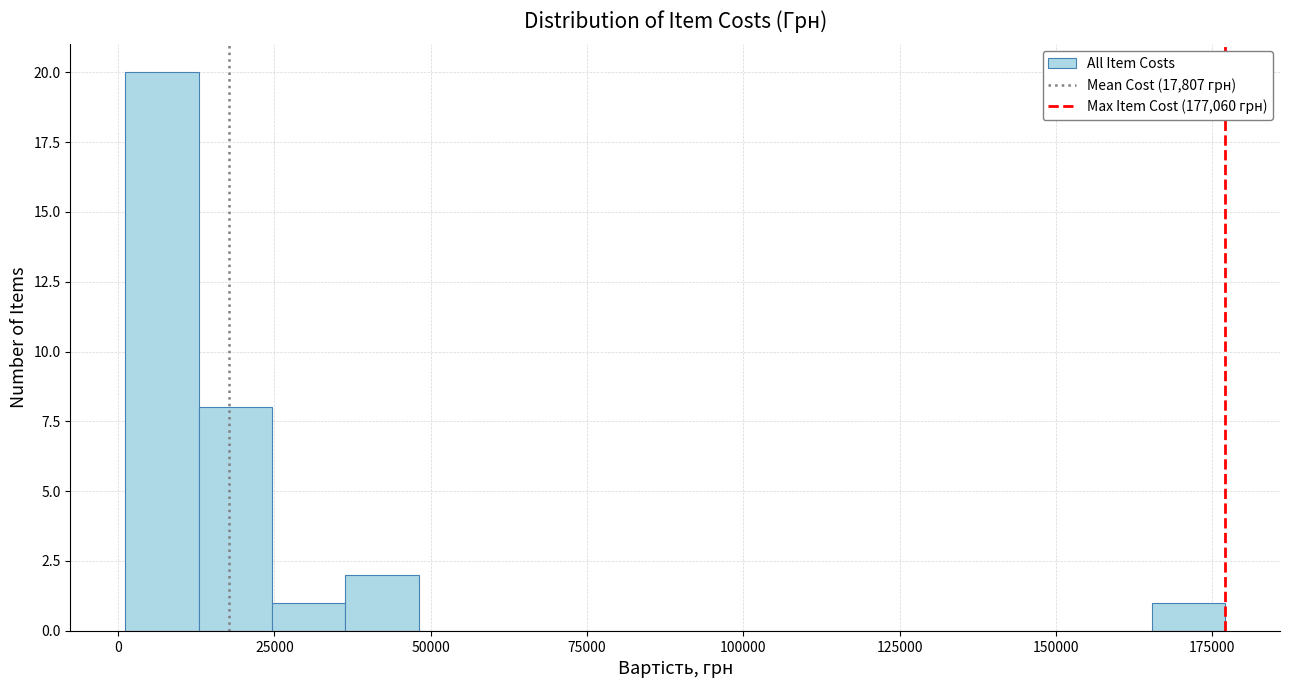

Around what value on the x-axis is the tallest bar? Give the approximate position of its centre, as read against the axis.

5000